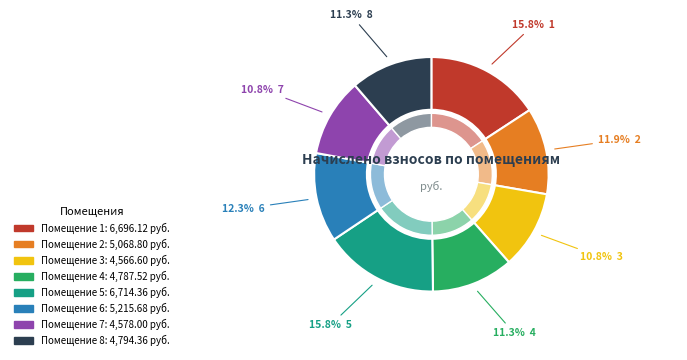

To the nearest percent, what is the average slice percentage?

12%